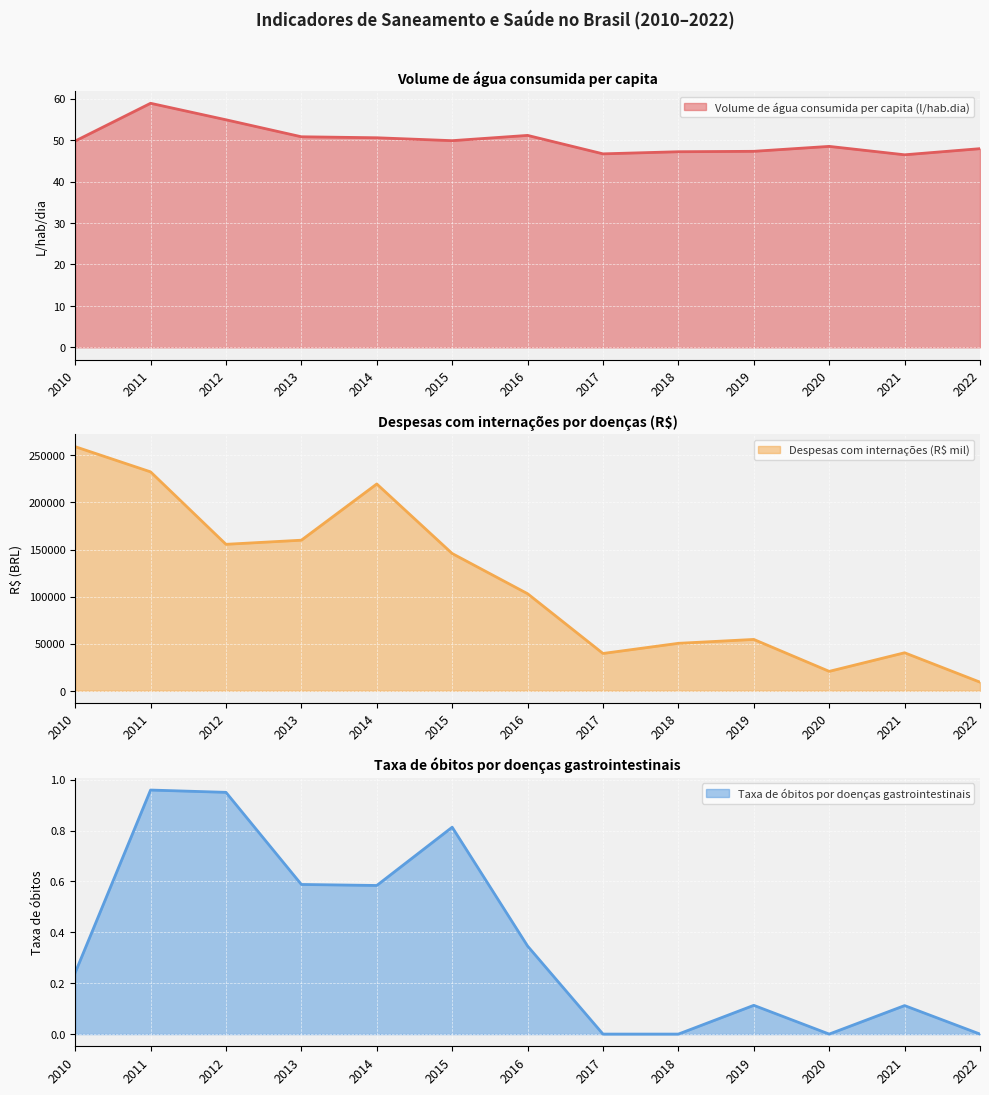

Reading right to left, extract all data points from this chart.

Volume de água consumida per capita (l/hab.dia): 2022=47.9	2021=46.5	2020=48.5	2019=47.3	2018=47.2	2017=46.7	2016=51.1	2015=49.9	2014=50.6	2013=50.8	2012=54.9	2011=58.9	2010=49.8
Despesas com internações (R$ mil): 2022=9082.1	2021=40317.0	2020=20553.5	2019=54479.3	2018=50345.1	2017=39564.2	2016=103066.5	2015=145766.7	2014=219657.9	2013=159912.4	2012=155541.6	2011=232529.6	2010=259286.4
Taxa de óbitos por doenças gastrointestinais: 2022=0.0	2021=0.1	2020=0.0	2019=0.1	2018=0.0	2017=0.0	2016=0.3	2015=0.8	2014=0.6	2013=0.6	2012=0.9	2011=1.0	2010=0.2